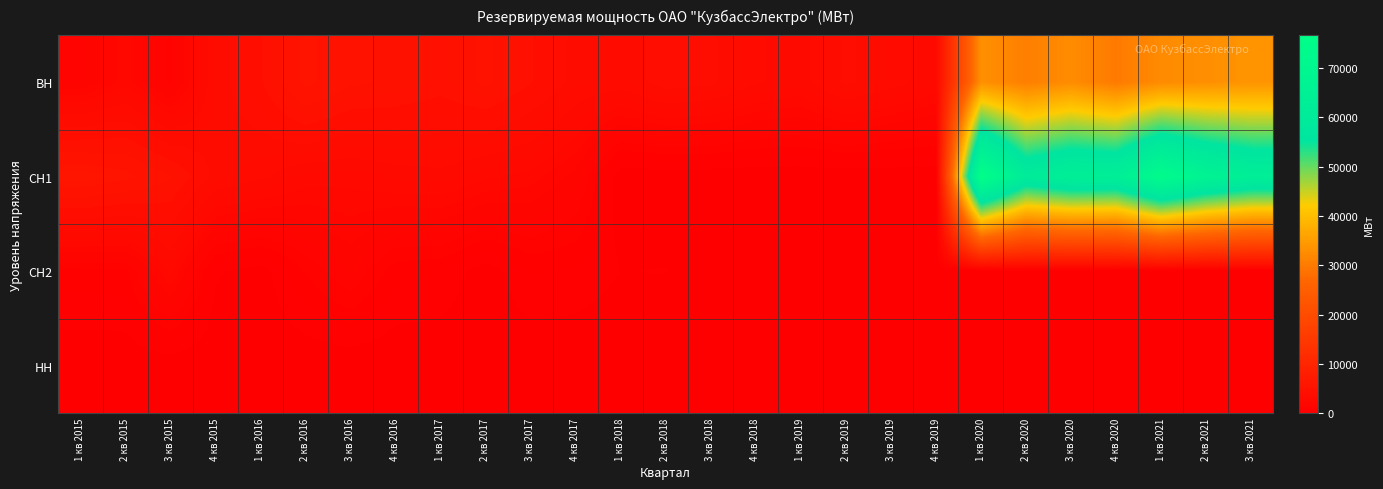

Reading right to left, extract all data points from this chart.

ВН: 3 кв 2021=33772	2 кв 2021=33157	1 кв 2021=32492	4 кв 2020=29901	3 кв 2020=32682	2 кв 2020=30617	1 кв 2020=33270	4 кв 2019=2721	3 кв 2019=3220	2 кв 2019=3698	1 кв 2019=2818	4 кв 2018=3051	3 кв 2018=3708	2 кв 2018=3891	1 кв 2018=3224	4 кв 2017=3437	3 кв 2017=4240	2 кв 2017=4898	1 кв 2017=4430	4 кв 2016=4704	3 кв 2016=4891	2 кв 2016=5565	1 кв 2016=4130	4 кв 2015=3342	3 кв 2015=1113	2 кв 2015=2245	1 кв 2015=1449
СН1: 3 кв 2021=63649	2 кв 2021=67273	1 кв 2021=73678	4 кв 2020=63593	3 кв 2020=64209	2 кв 2020=60890	1 кв 2020=76702	4 кв 2019=0	3 кв 2019=0	2 кв 2019=0	1 кв 2019=0	4 кв 2018=0	3 кв 2018=0	2 кв 2018=0	1 кв 2018=0	4 кв 2017=1658	3 кв 2017=2254	2 кв 2017=2475	1 кв 2017=2857	4 кв 2016=2757	3 кв 2016=2518	2 кв 2016=2576	1 кв 2016=3086	4 кв 2015=3424	3 кв 2015=4836	2 кв 2015=5578	1 кв 2015=5952
СН2: 3 кв 2021=0	2 кв 2021=0	1 кв 2021=29	4 кв 2020=0	3 кв 2020=135	2 кв 2020=234	1 кв 2020=29	4 кв 2019=0	3 кв 2019=0	2 кв 2019=0	1 кв 2019=0	4 кв 2018=0	3 кв 2018=0	2 кв 2018=309	1 кв 2018=296	4 кв 2017=549	3 кв 2017=626	2 кв 2017=94	1 кв 2017=594	4 кв 2016=698	3 кв 2016=1534	2 кв 2016=927	1 кв 2016=123	4 кв 2015=352	3 кв 2015=2494	2 кв 2015=829	1 кв 2015=775
НН: 3 кв 2021=0	2 кв 2021=0	1 кв 2021=0	4 кв 2020=0	3 кв 2020=0	2 кв 2020=0	1 кв 2020=0	4 кв 2019=0	3 кв 2019=0	2 кв 2019=0	1 кв 2019=0	4 кв 2018=0	3 кв 2018=0	2 кв 2018=0	1 кв 2018=0	4 кв 2017=0	3 кв 2017=0	2 кв 2017=0	1 кв 2017=0	4 кв 2016=0	3 кв 2016=0	2 кв 2016=0	1 кв 2016=0	4 кв 2015=0	3 кв 2015=0	2 кв 2015=0	1 кв 2015=0